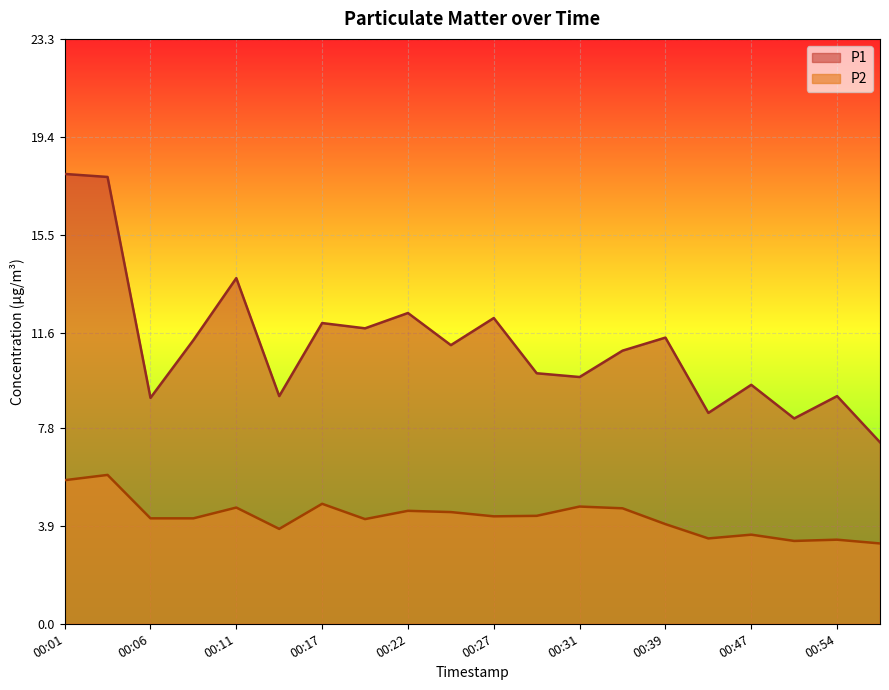

What is the sum of all P2 values?

85.0